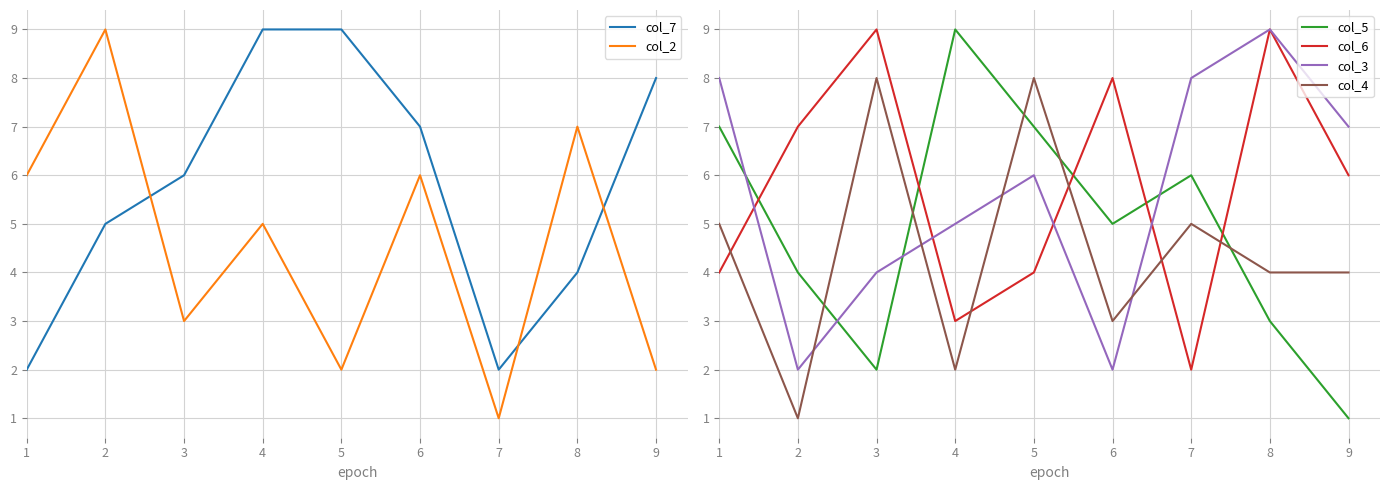

What is the difference between the maximum and minimum values in the col_2 series?

8